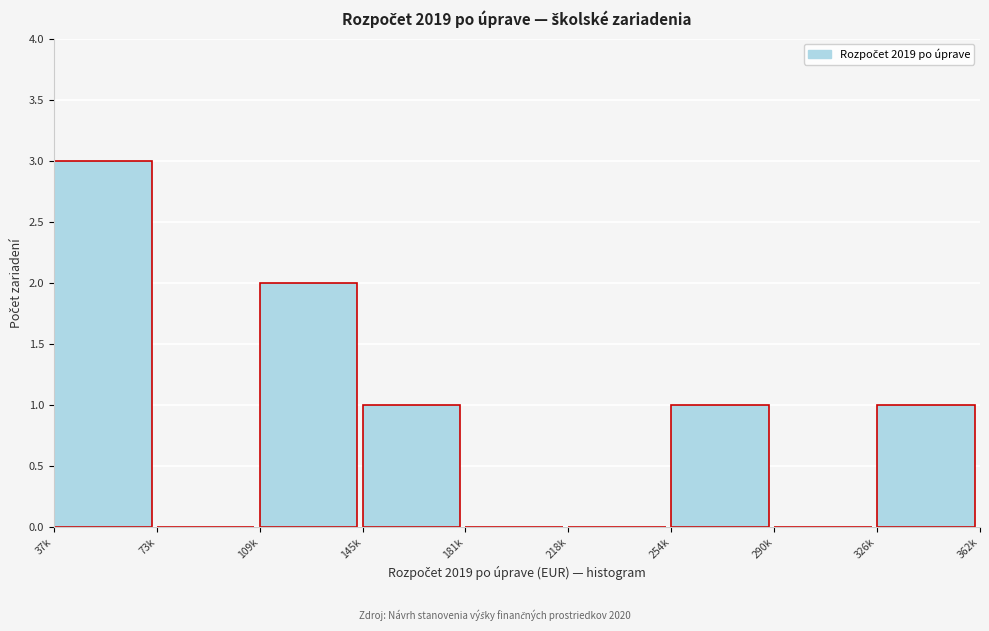

Reading left to right, extract all data points from this chart.

37k=3	73k=0	109k=2	145k=1	181k=0	218k=0	254k=1	290k=0	326k=1